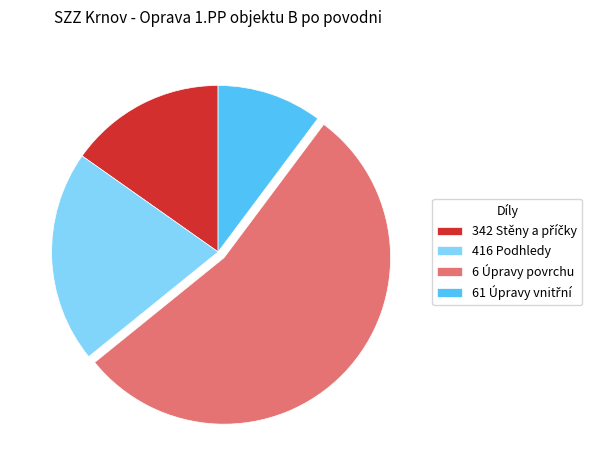

Which has a higher value, 6 Úpravy povrchu or 416 Podhledy?

6 Úpravy povrchu